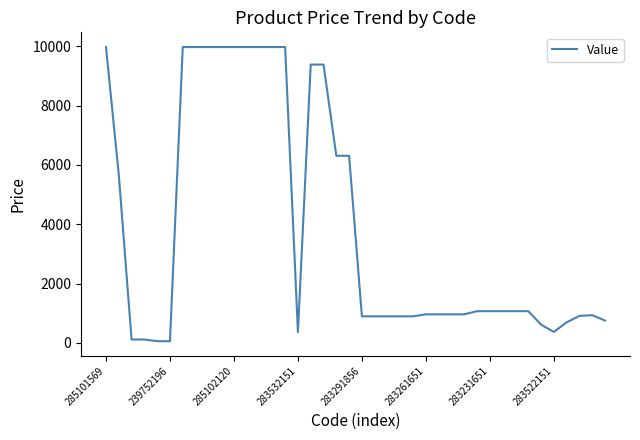

What is the difference between the maximum and minimum values?

9917.9